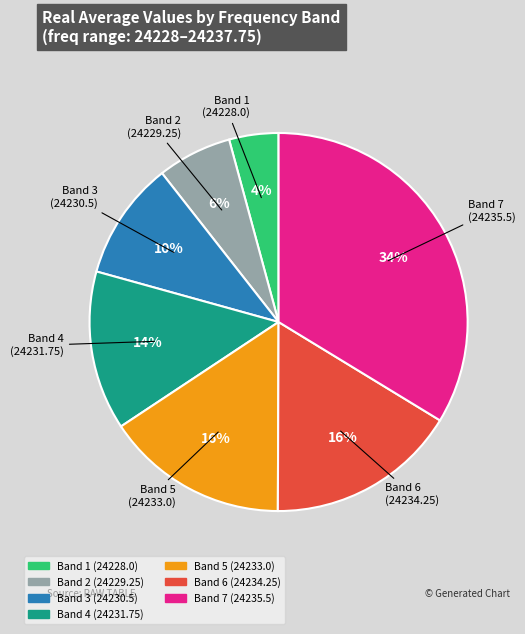

Count the number of slices in the pie.

7